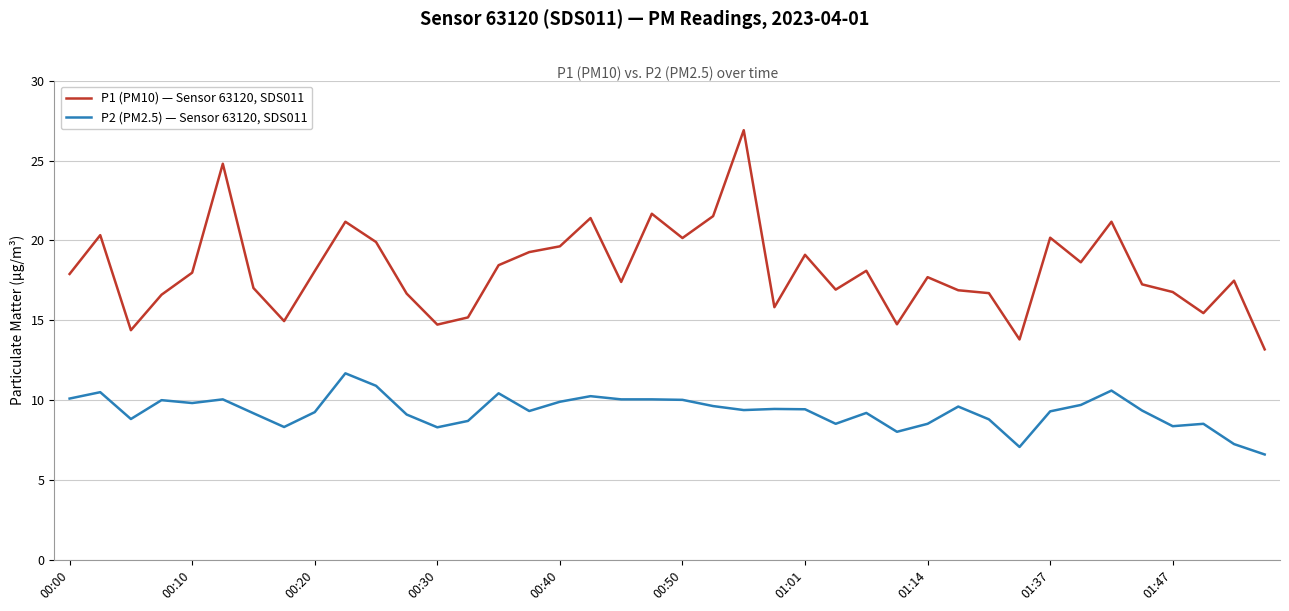

What is the difference between the maximum and minimum values in the P2 (PM2.5) — Sensor 63120, SDS011 series?

5.1